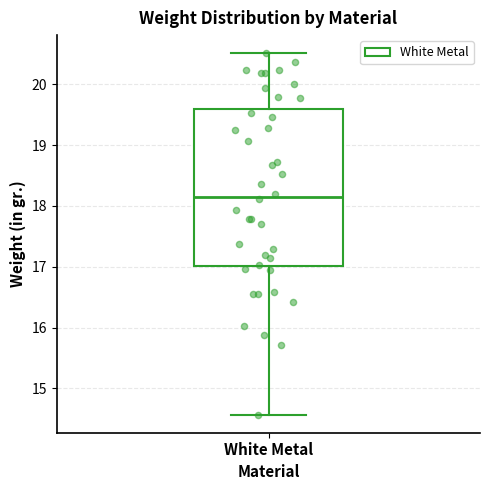

Where does the upper whisker of the box for White Metal end on the y-axis? The values are not printed on the chart, so give them approximately, as read against the axis.

20.5